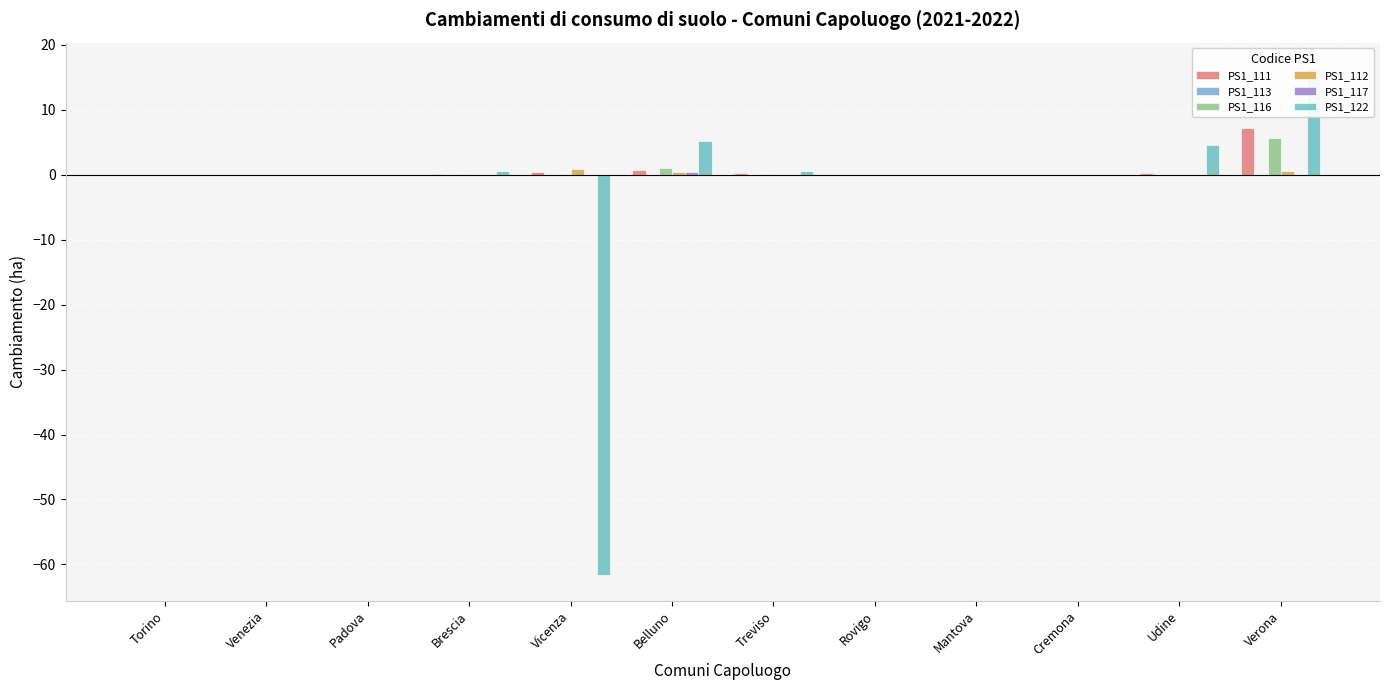

Is the value of PS1_113 at Torino greater than the value of PS1_112 at Cremona?

No